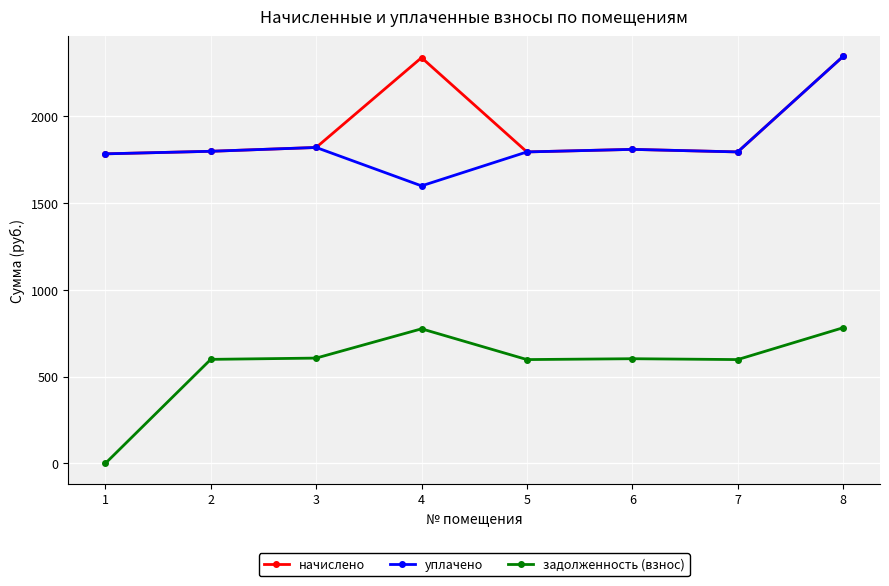

What are all the series names shown in the legend?

начислено, уплачено, задолженность (взнос)